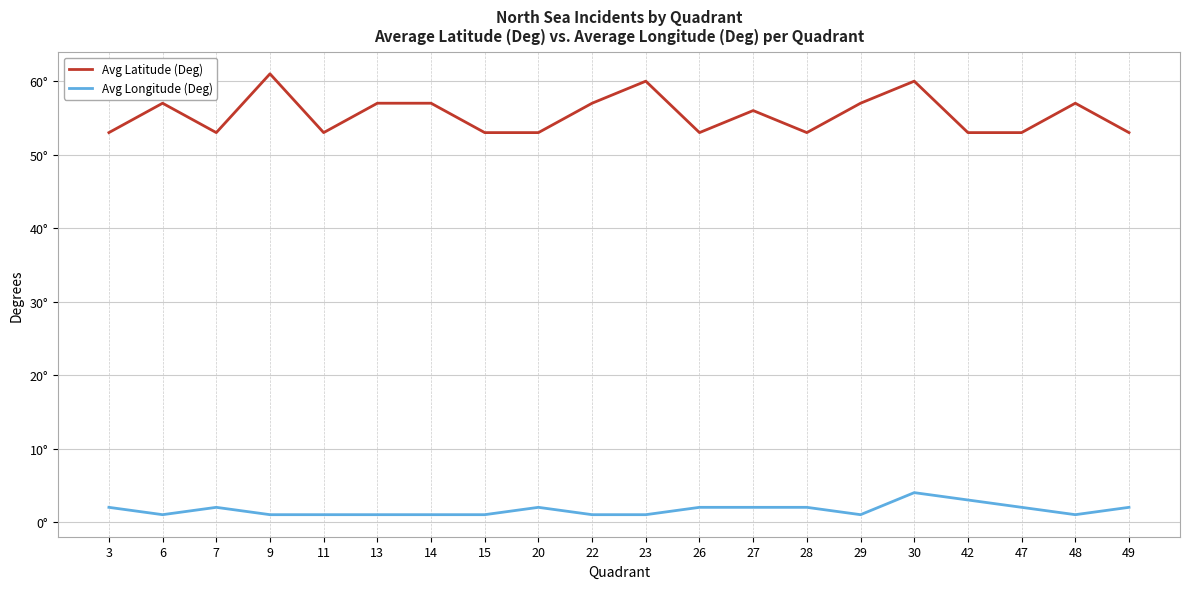

Is the value of Avg Latitude (Deg) at 29 greater than the value of Avg Longitude (Deg) at 3?

Yes